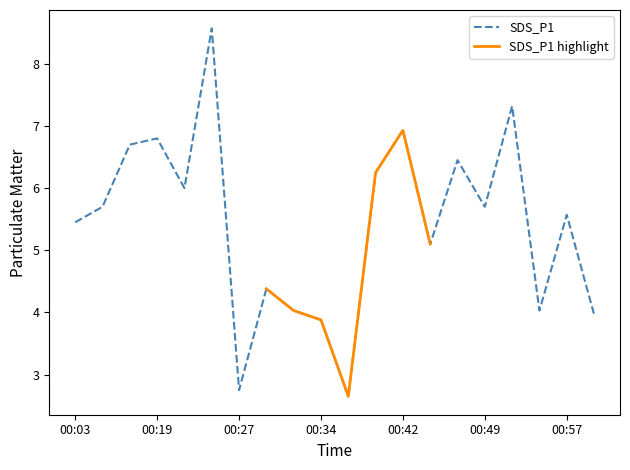

Reading left to right, transcribe all the data shown in this chart.

5.5	5.7	6.7	6.8	6.0	8.6	2.8	4.4	4.0	3.9	2.6	6.2	6.9	5.1	6.5	5.7	7.3	4.0	5.6	4.0